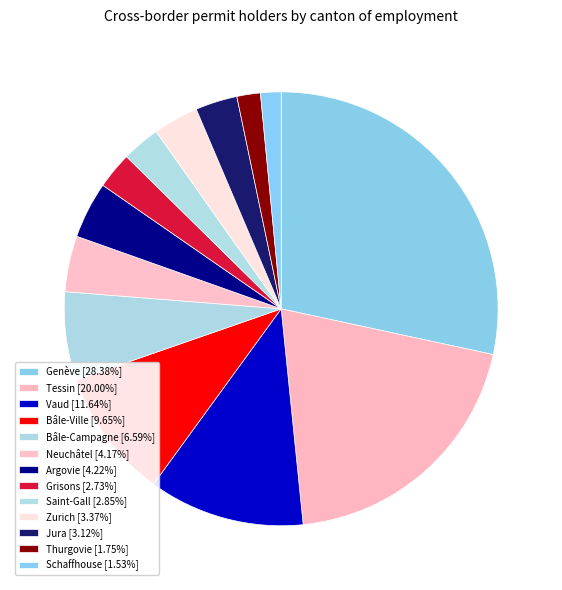

Count the number of slices in the pie.

13